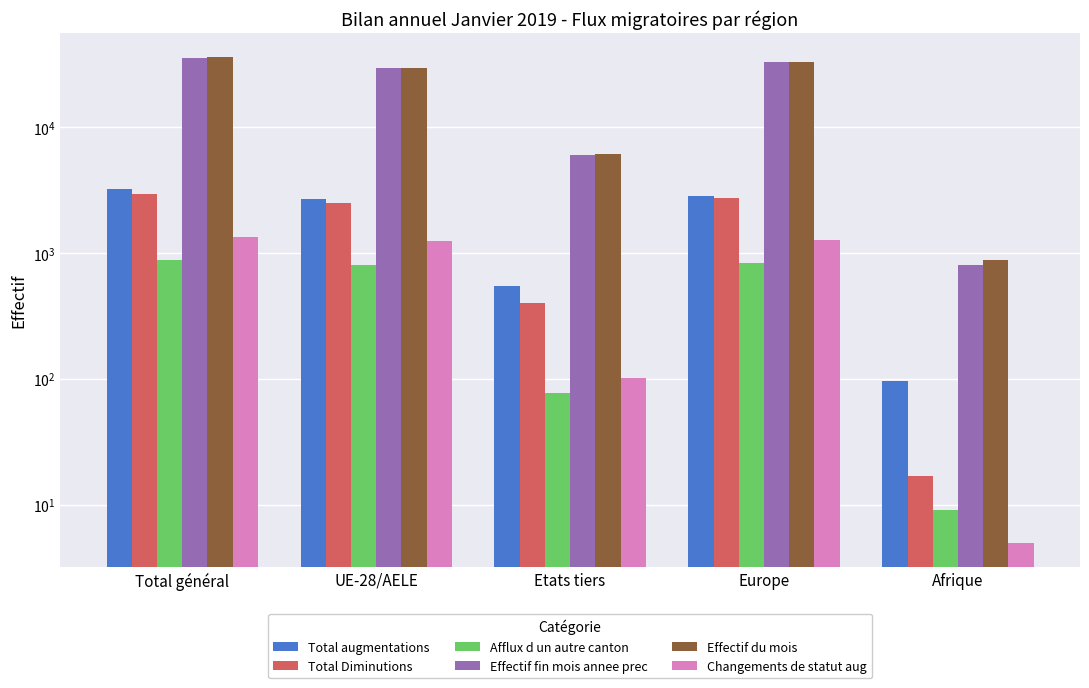

What is the maximum value shown in the chart?

35819